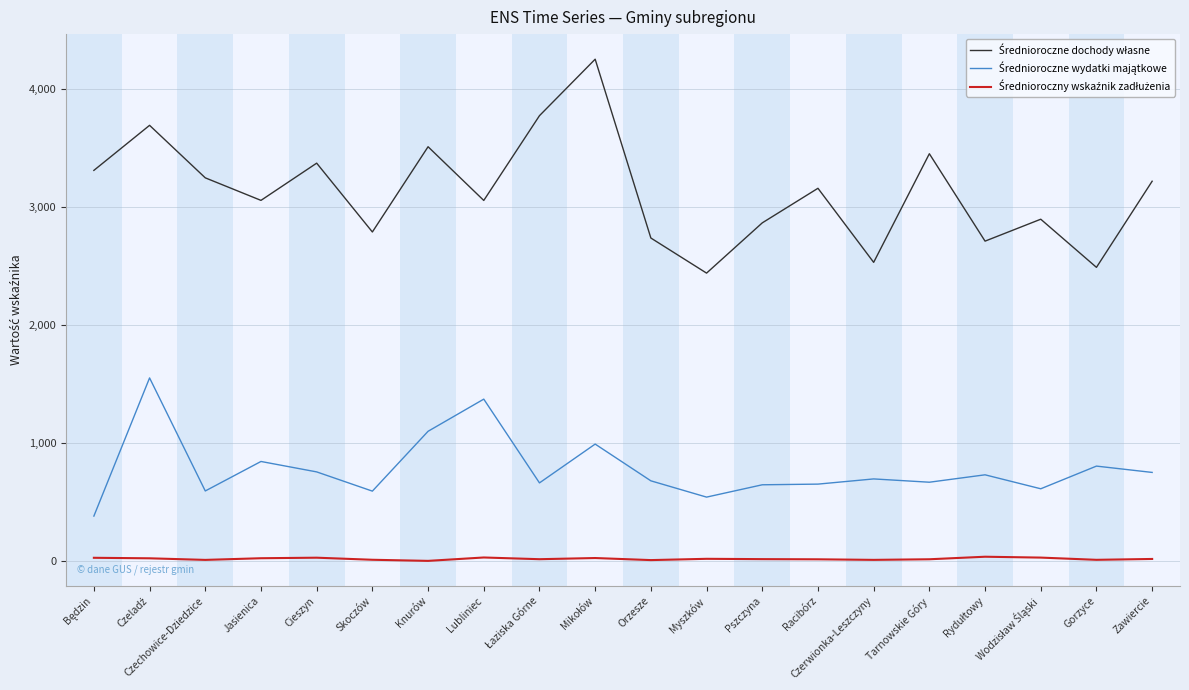

What is the difference between the highest and lowest values at Będzin?

3283.7